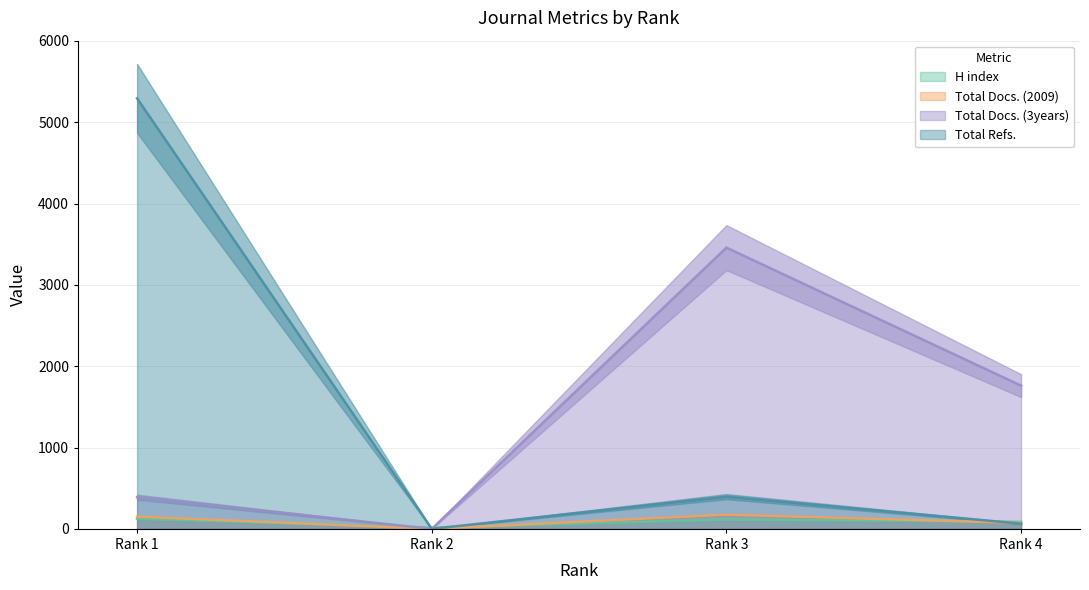

Is the value of Total Docs. (2009) at Rank 2 greater than the value of Total Docs. (3years) at Rank 3?

No